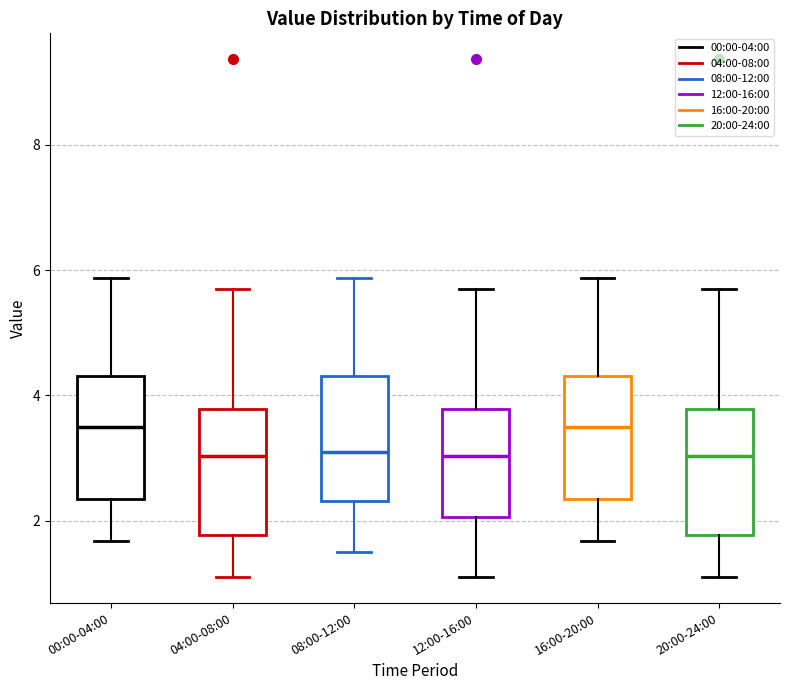

Reading left to right, transcribe this box plot: for each box, give where its median line is, the range the box spans, and where its two whiskers end, as read against the y-axis. The values are not printed on the chart, so give them approximately, as read against the axis.

00:00-04:00: median 3.6, box 2.4 to 4.4, whiskers 1.6 to 5.8
04:00-08:00: median 3.0, box 1.8 to 3.8, whiskers 1.2 to 5.8
08:00-12:00: median 3.2, box 2.4 to 4.4, whiskers 1.6 to 5.8
12:00-16:00: median 3.0, box 2.0 to 3.8, whiskers 1.2 to 5.8
16:00-20:00: median 3.6, box 2.4 to 4.4, whiskers 1.6 to 5.8
20:00-24:00: median 3.0, box 1.8 to 3.8, whiskers 1.2 to 5.8